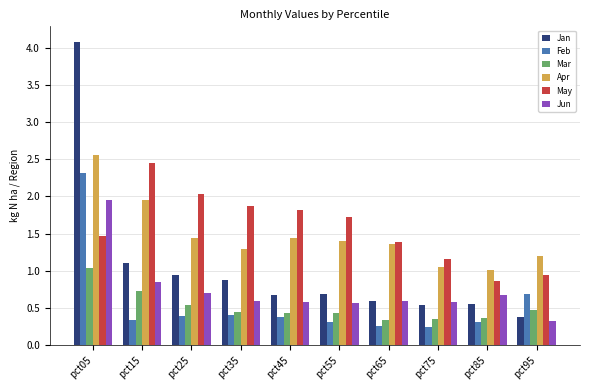

What is the sum of all Jun values?

7.4